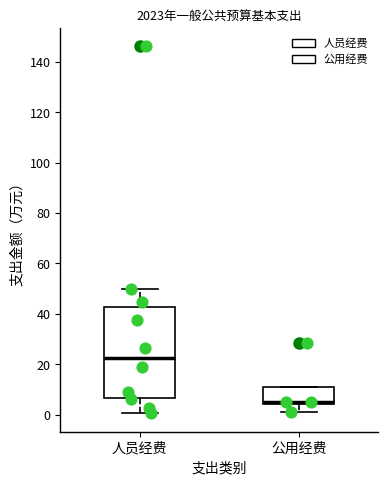

Reading left to right, transcribe this box plot: for each box, give where its median line is, the range the box spans, and where its two whiskers end, as read against the y-axis. The values are not printed on the chart, so give them approximately, as read against the axis.

人员经费: median 22, box 6 to 42, whiskers 0 to 50
公用经费: median 6, box 4 to 10, whiskers 2 to 10